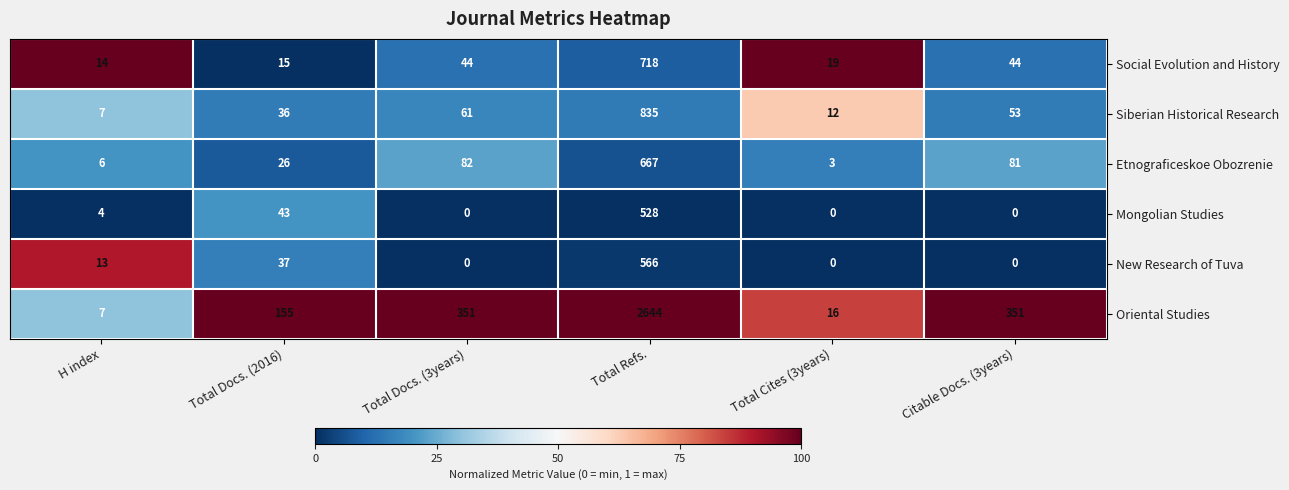

What is the difference between the maximum and minimum values in the Etnograficeskoe Obozrenie series?

664